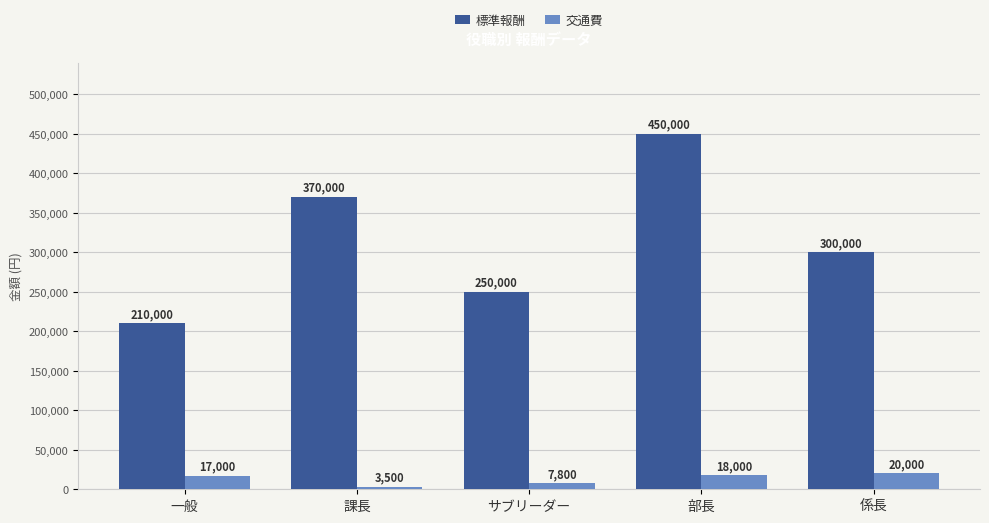

What is the total value across all series at 係長?

320000